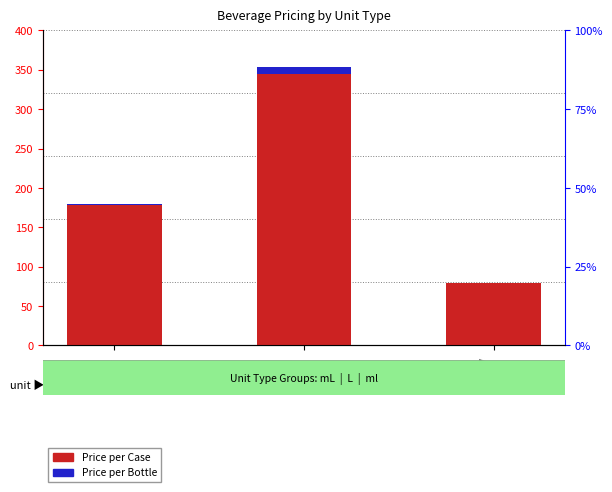

What is the sum of the Price per Case values at mL and L?

534.1